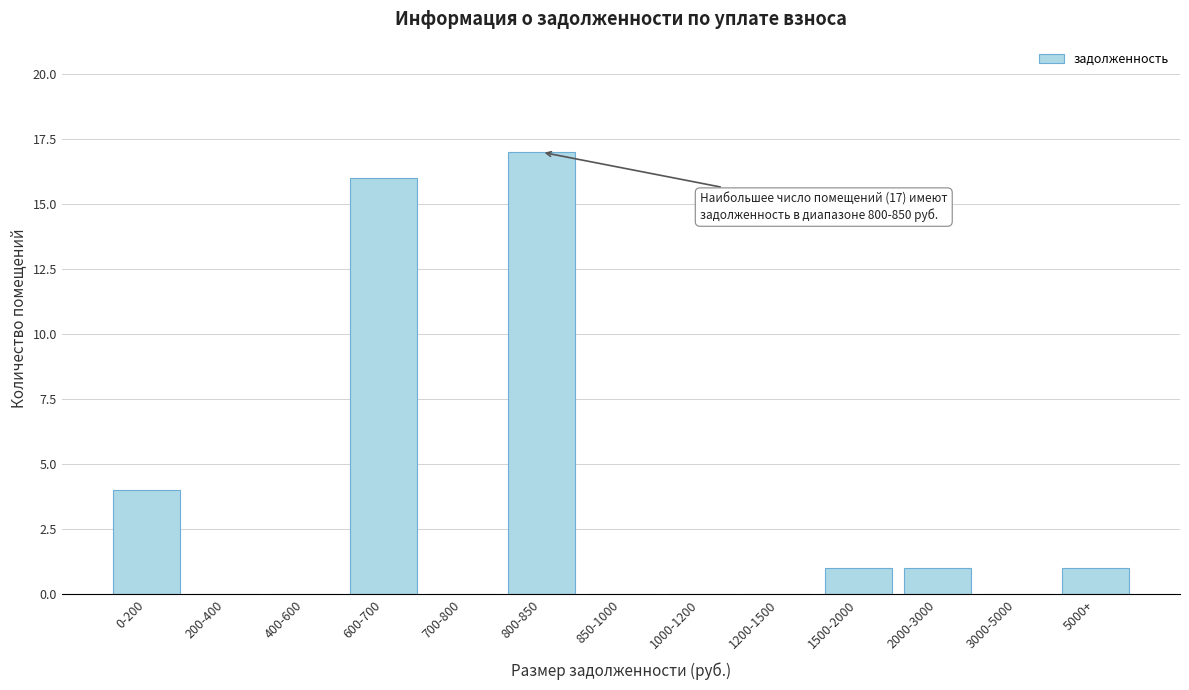

Reading right to left, extract all data points from this chart.

5000+=1	3000-5000=0	2000-3000=1	1500-2000=1	1200-1500=0	1000-1200=0	850-1000=0	800-850=17	700-800=0	600-700=16	400-600=0	200-400=0	0-200=4